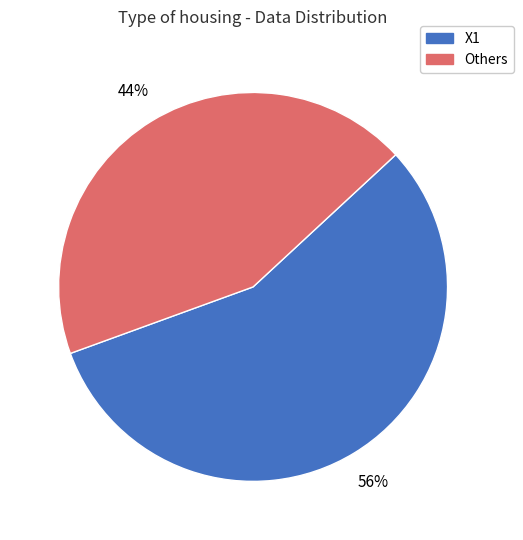

How many slices are in this pie chart?

2